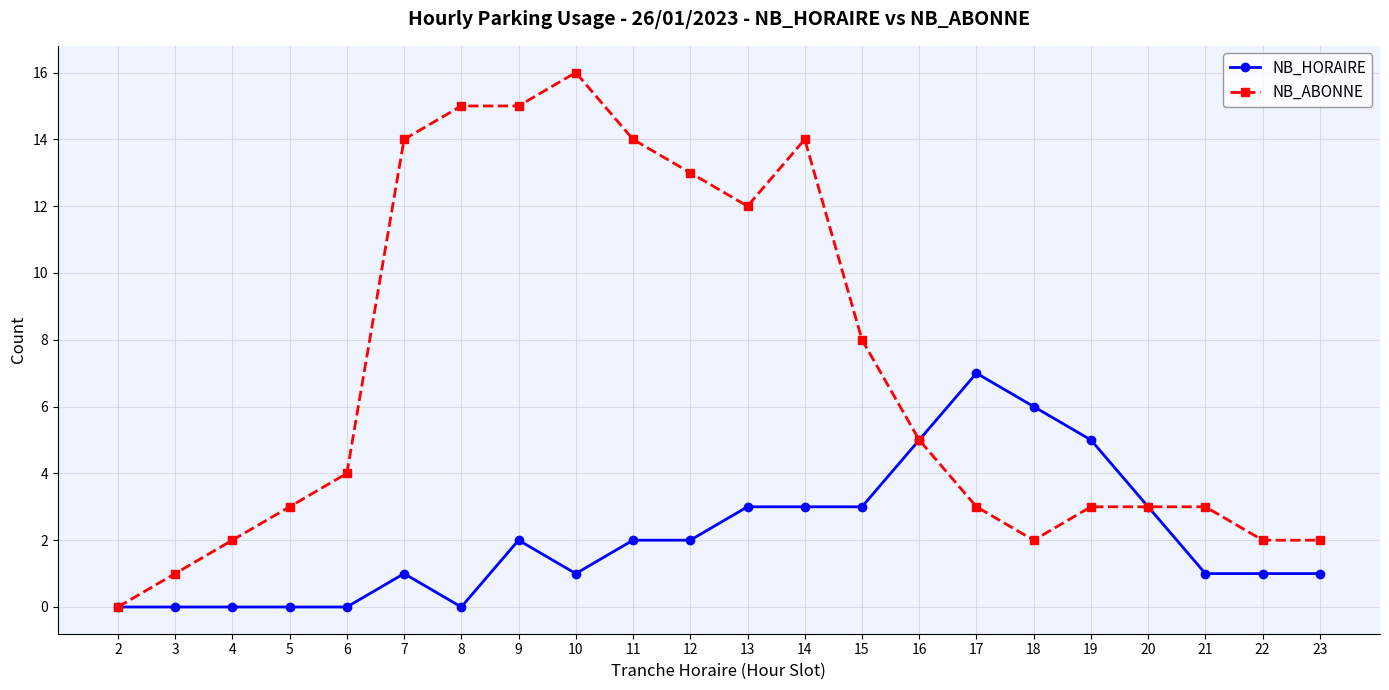

Reading left to right, transcribe all the data shown in this chart.

NB_HORAIRE: 2=0	3=0	4=0	5=0	6=0	7=1	8=0	9=2	10=1	11=2	12=2	13=3	14=3	15=3	16=5	17=7	18=6	19=5	20=3	21=1	22=1	23=1
NB_ABONNE: 2=0	3=1	4=2	5=3	6=4	7=14	8=15	9=15	10=16	11=14	12=13	13=12	14=14	15=8	16=5	17=3	18=2	19=3	20=3	21=3	22=2	23=2